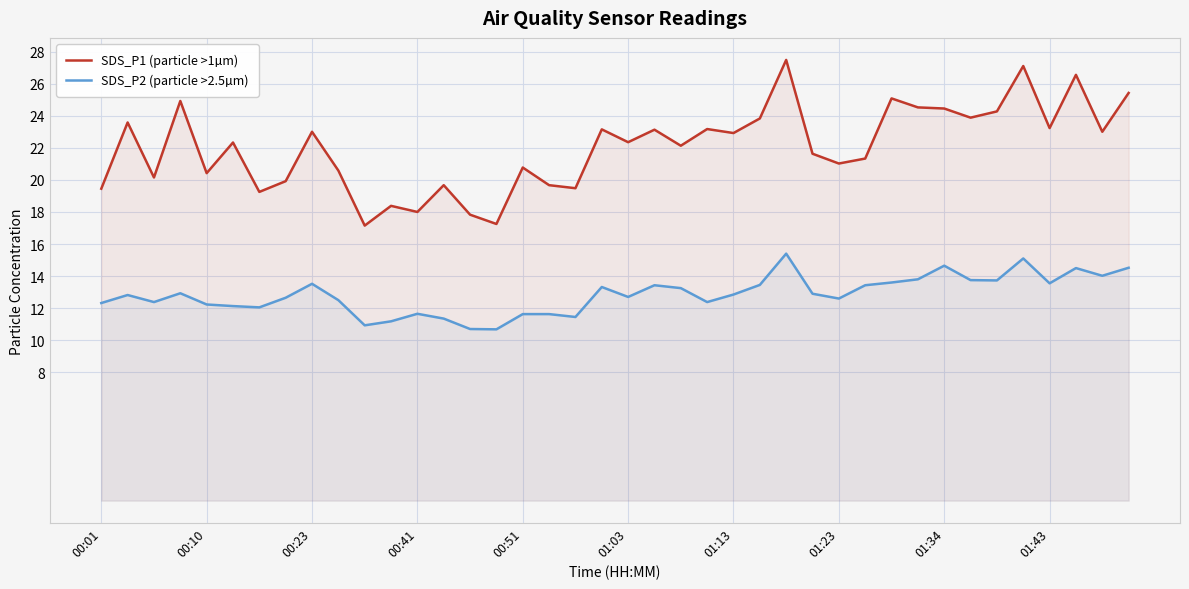

True or false: SDS_P2 (particle >2.5µm) has a value of 15.4 at 26.

True